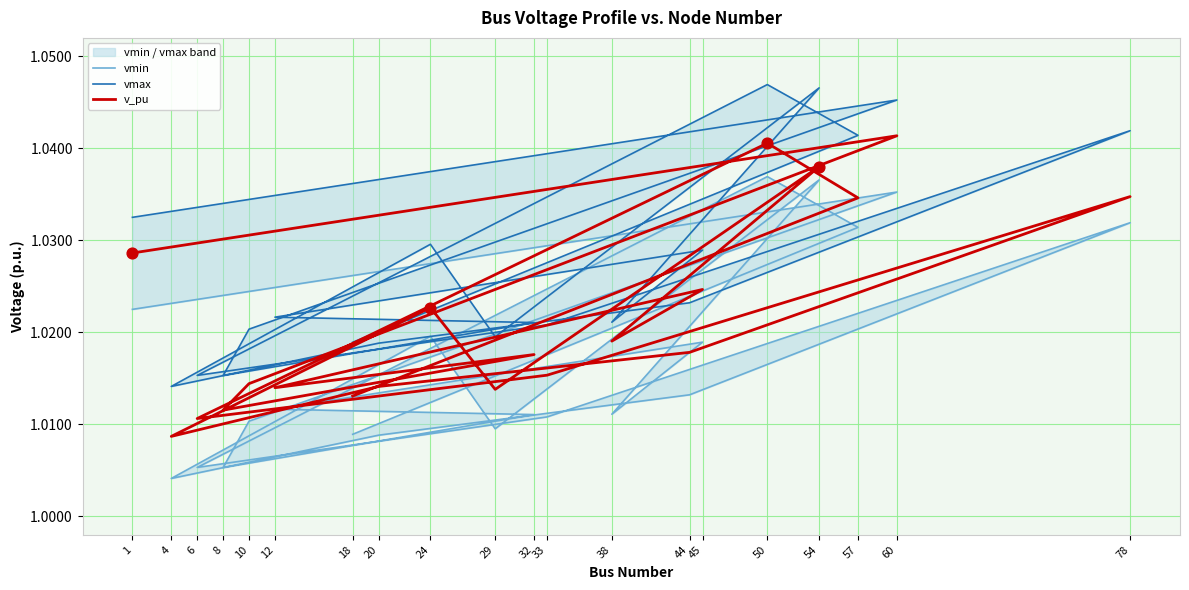

Is the value of vmax at 32 greater than the value of vmin at 44?

Yes